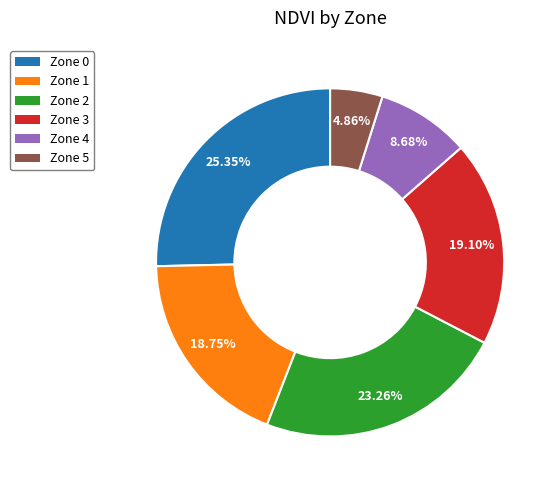

Is the sum of Zone 4 and Zone 2 greater than half?

No